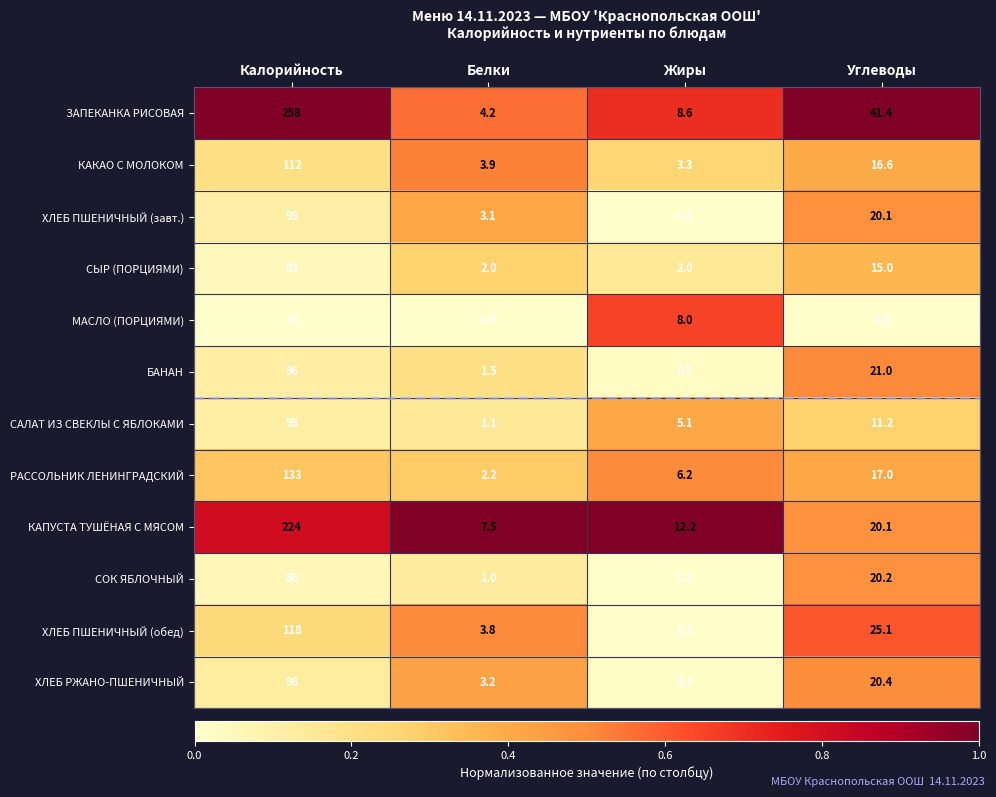

What is the greatest value displayed?

258.0